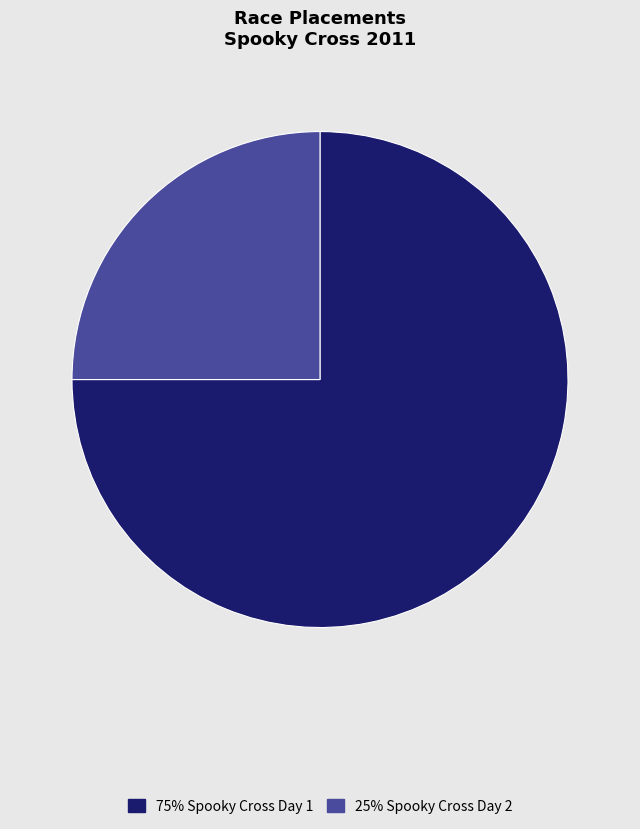

Is there a majority slice in this chart?

Yes